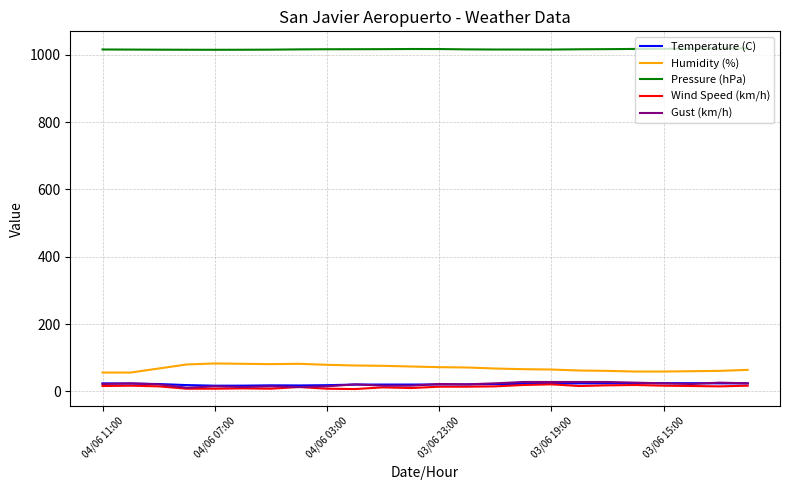

True or false: Pressure (hPa) and Temperature (C) cross at least once.

False